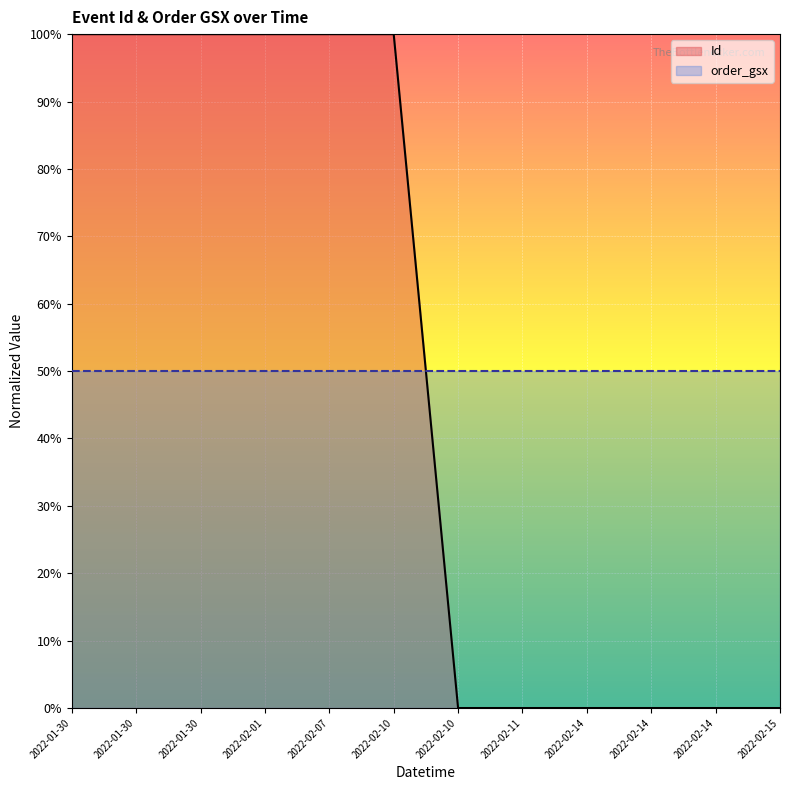

The value at 2022-02-10 is 1.6. True or false?

False